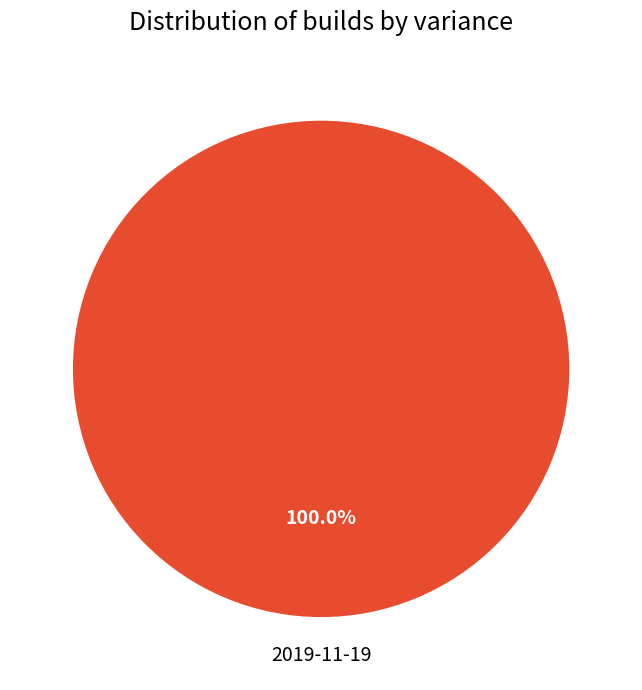

Is there a majority slice in this chart?

Yes